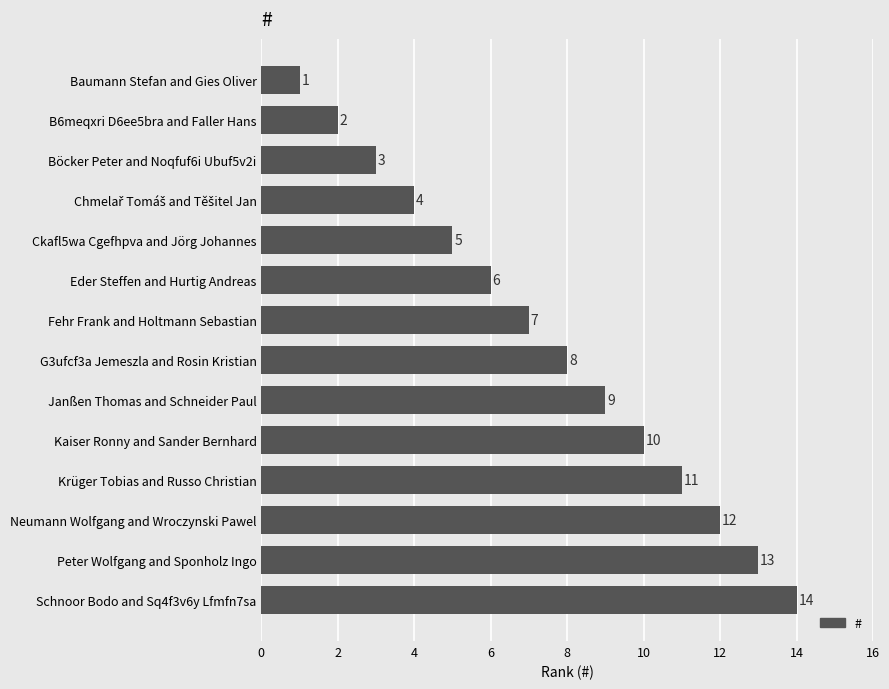

Reading top to bottom, list all the values displayed in this chart.

1	2	3	4	5	6	7	8	9	10	11	12	13	14